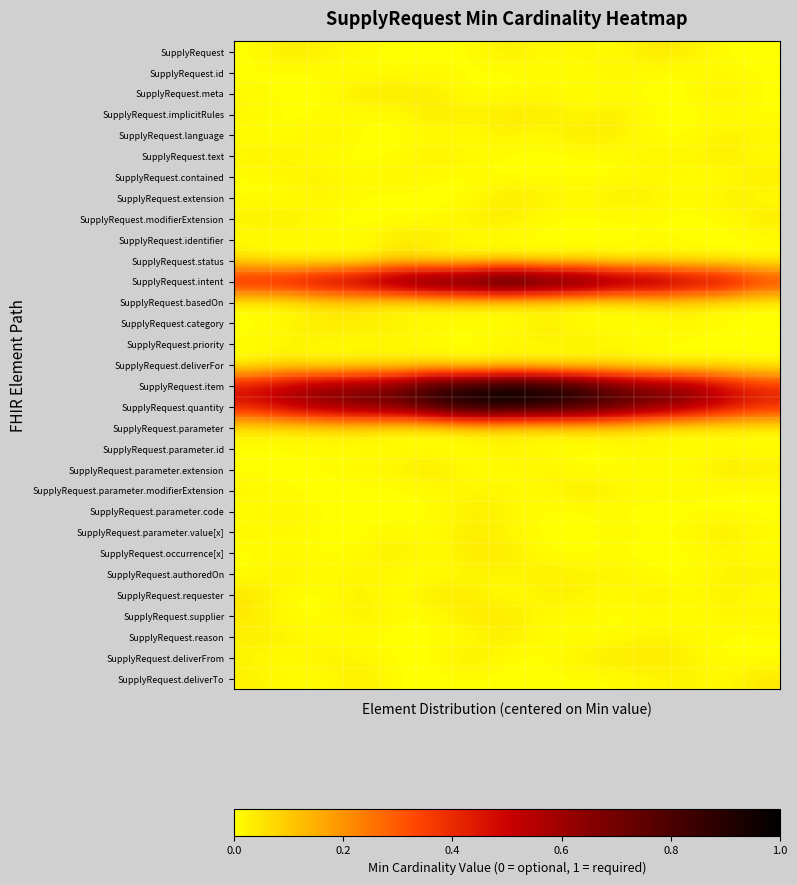

At which category is the sum across all series the highest?

7